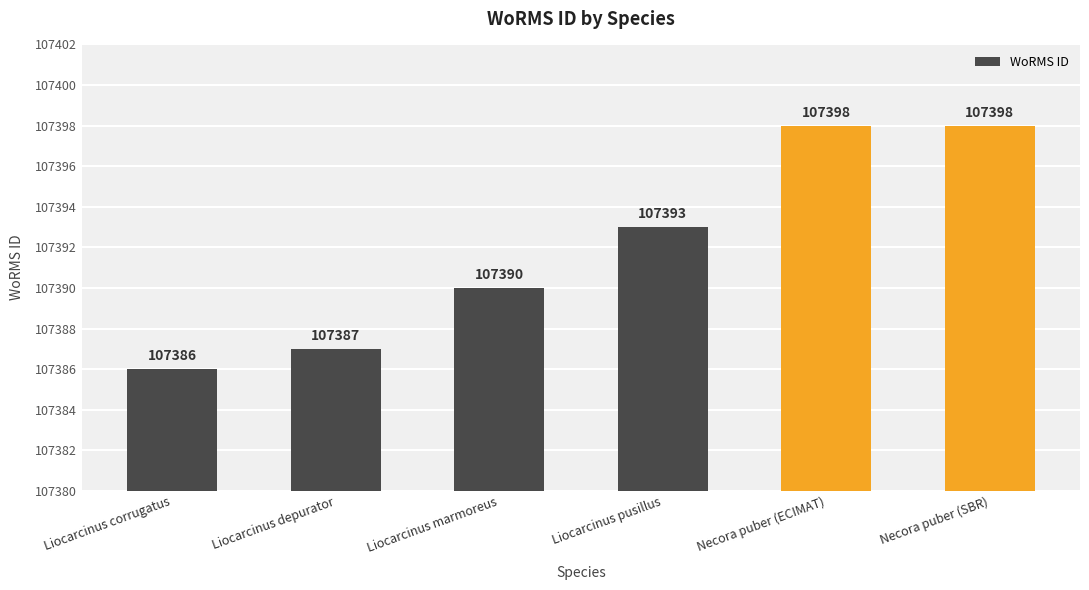

What is the difference between the second highest and minimum values?

12